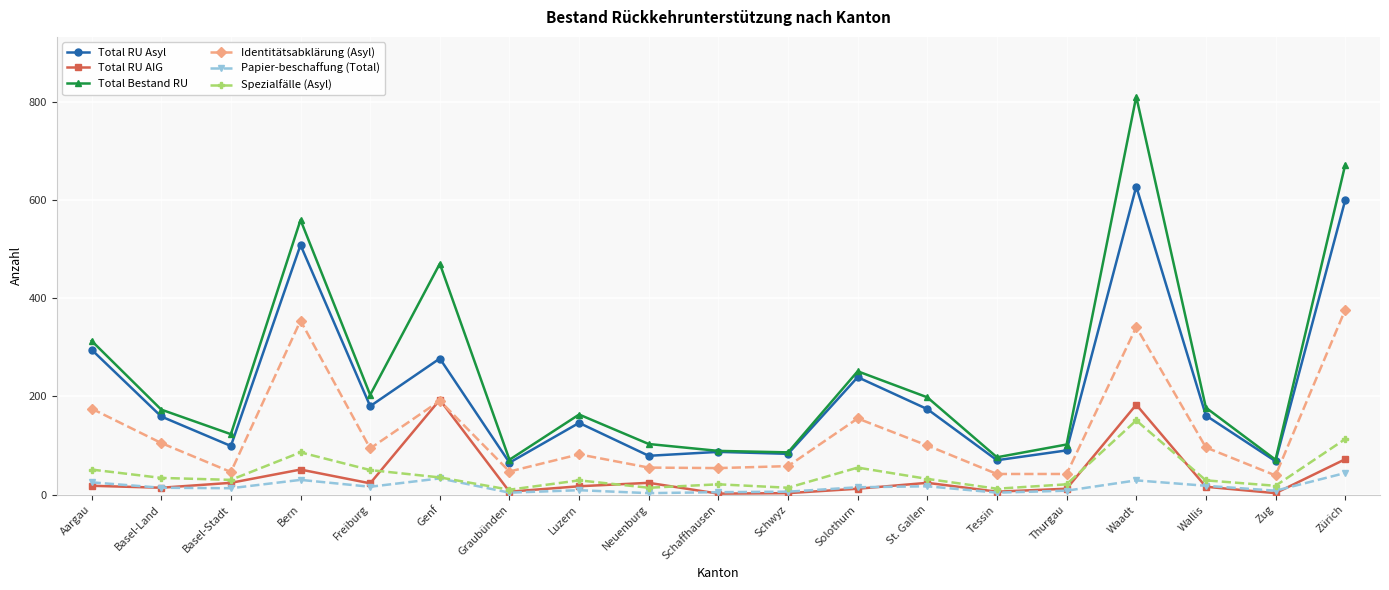

Where is the first local maximum for Identitätsabklärung (Asyl)?

Bern